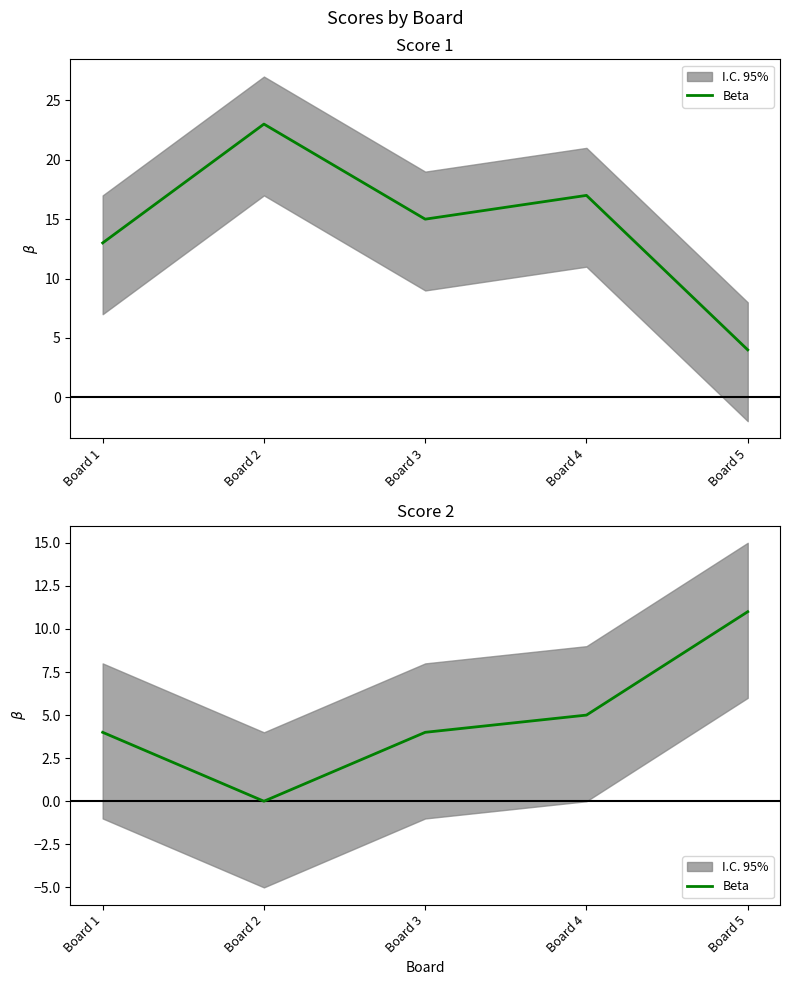

Where is the first local minimum?

Board 2